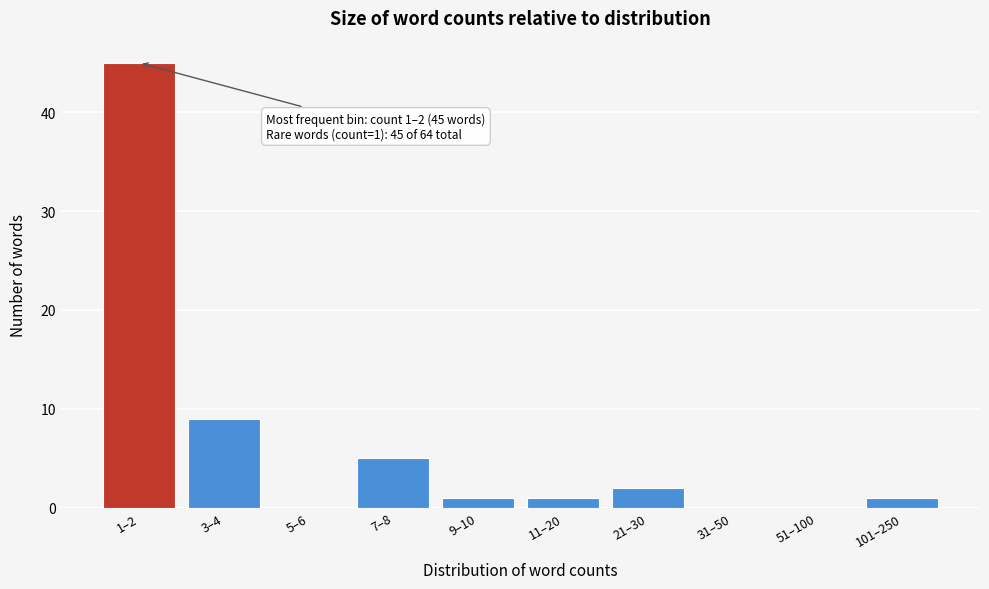

Reading left to right, what are all the values shown in this chart?

1–2=45	3–4=9	5–6=0	7–8=5	9–10=1	11–20=1	21–30=2	31–50=0	51–100=0	101–250=1